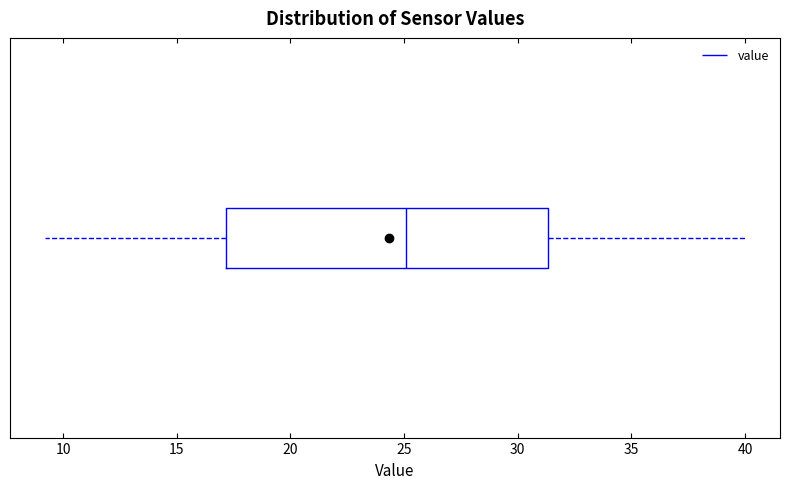

Transcribe this box plot: give where the median line is, the range the box spans, and where the two whiskers end, as read against the x-axis. The values are not printed on the chart, so give them approximately, as read against the axis.

median 25.0, box 17.0 to 31.5, whiskers 9.0 to 40.0